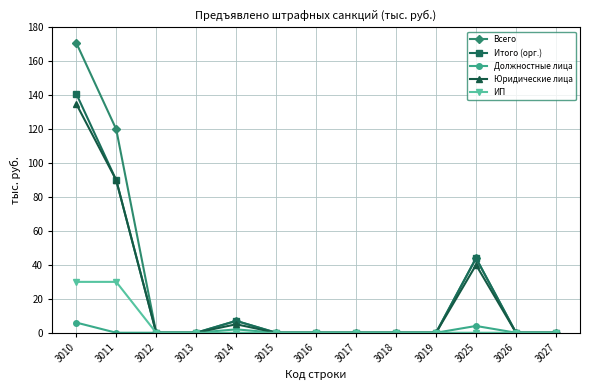

What is the total value across all series at 3025?

132